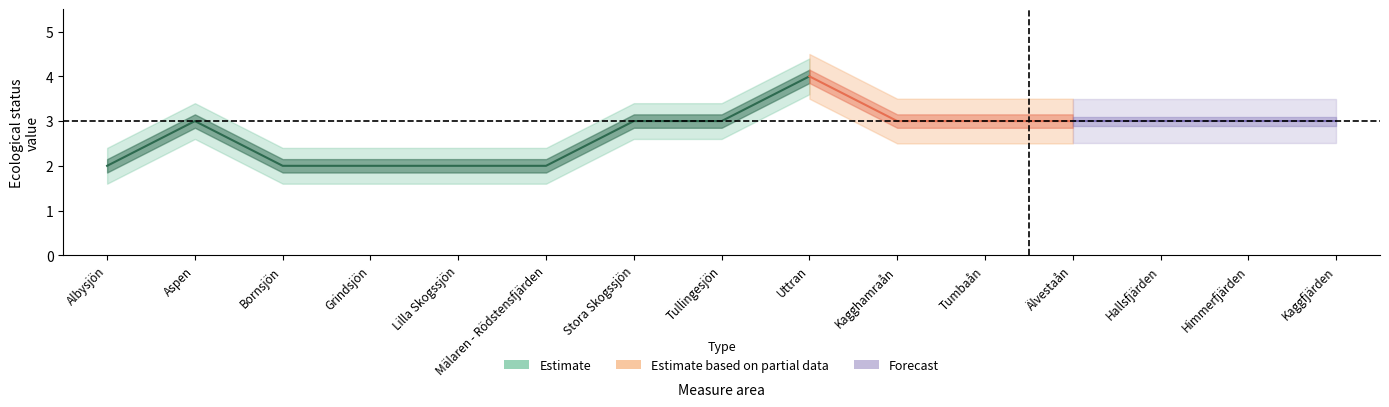

What is the difference between the maximum and minimum values in the Value 2019 series?

2